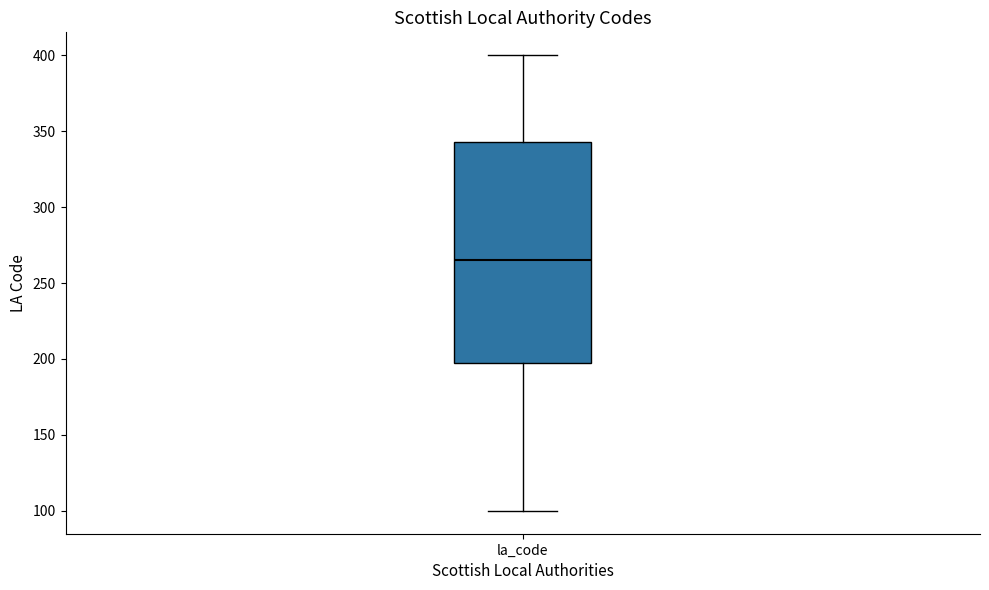

Transcribe this box plot: give where the median line is, the range the box spans, and where the two whiskers end, as read against the y-axis. The values are not printed on the chart, so give them approximately, as read against the axis.

median 265, box 200 to 345, whiskers 100 to 400